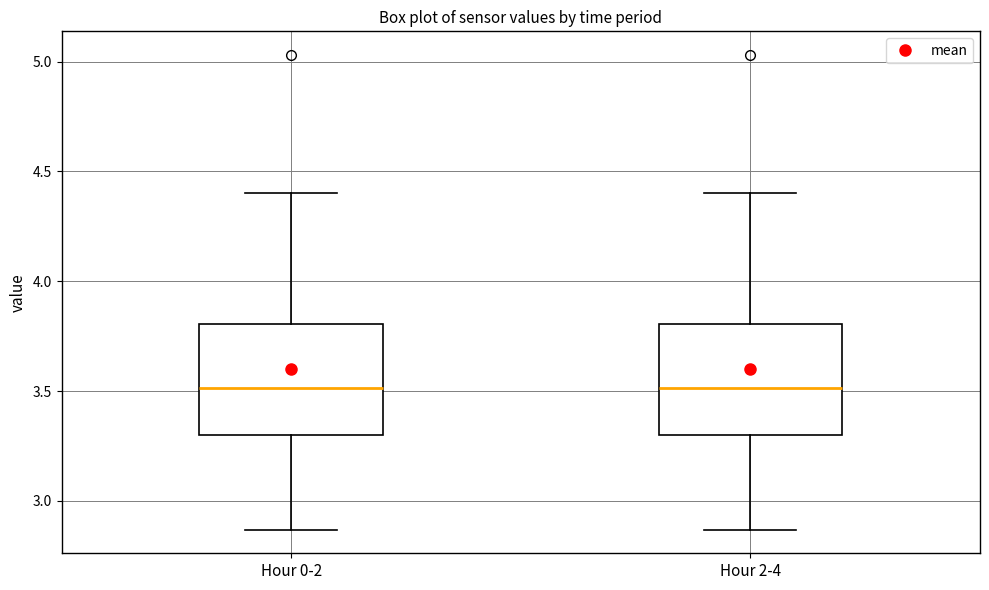

Reading left to right, read every box against the y-axis: the position of its median line, the range the box covers, and the ends of its whiskers. The values are not printed on the chart, so give them approximately, as read against the axis.

Hour 0-2: median 3.50, box 3.30 to 3.80, whiskers 2.85 to 4.40
Hour 2-4: median 3.50, box 3.30 to 3.80, whiskers 2.85 to 4.40